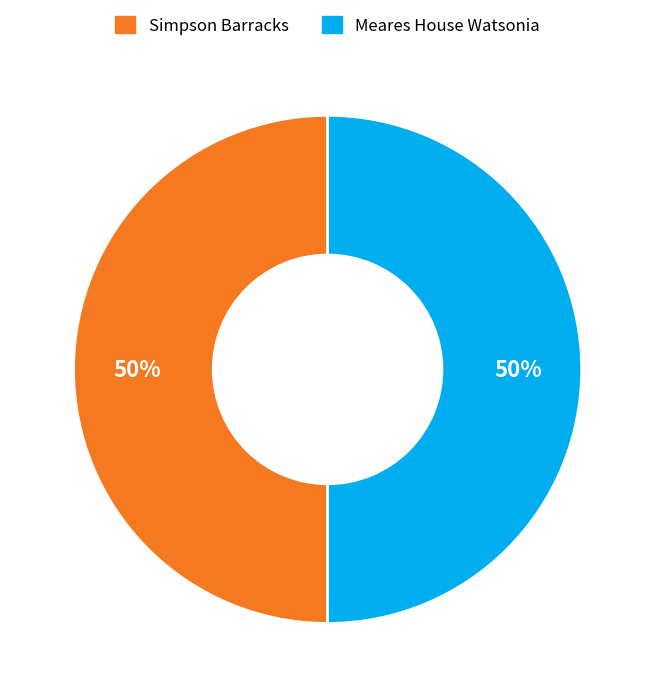

Is it true that Simpson Barracks is 50% of the pie?

True